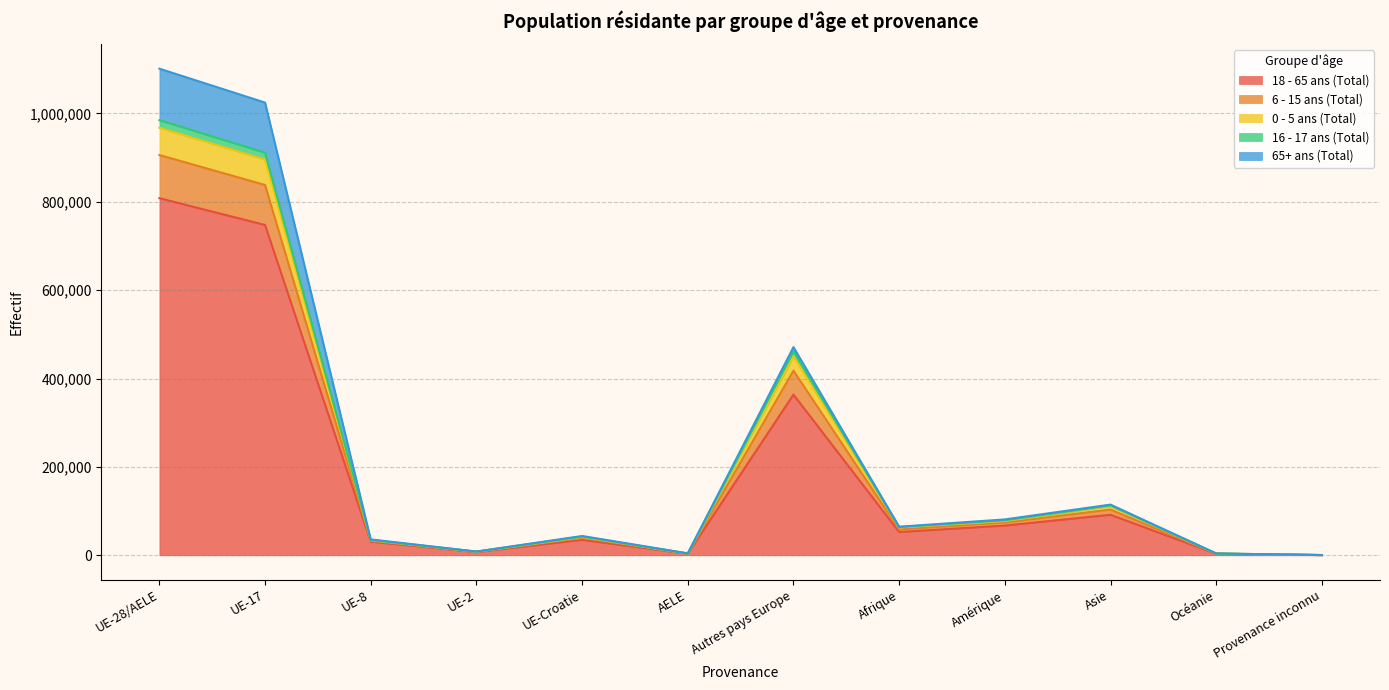

What position from the right is Autres pays Europe?

6